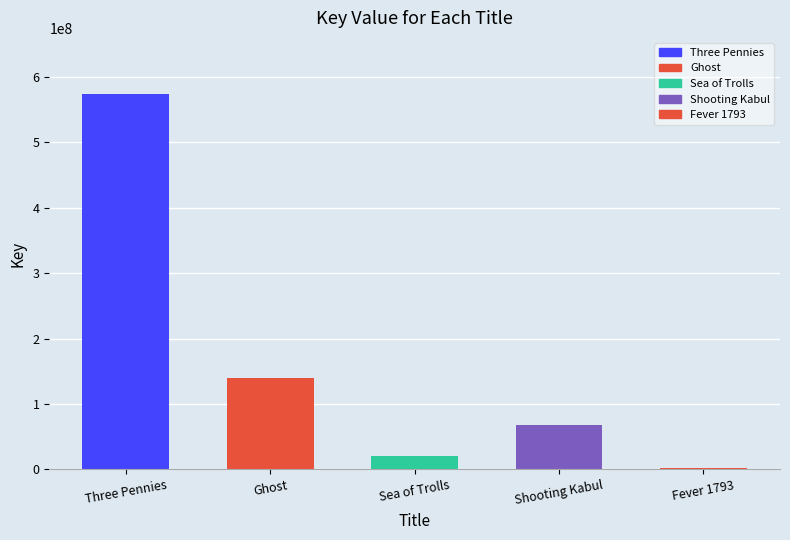

Where is the data nearest to the value 287574971?

Ghost